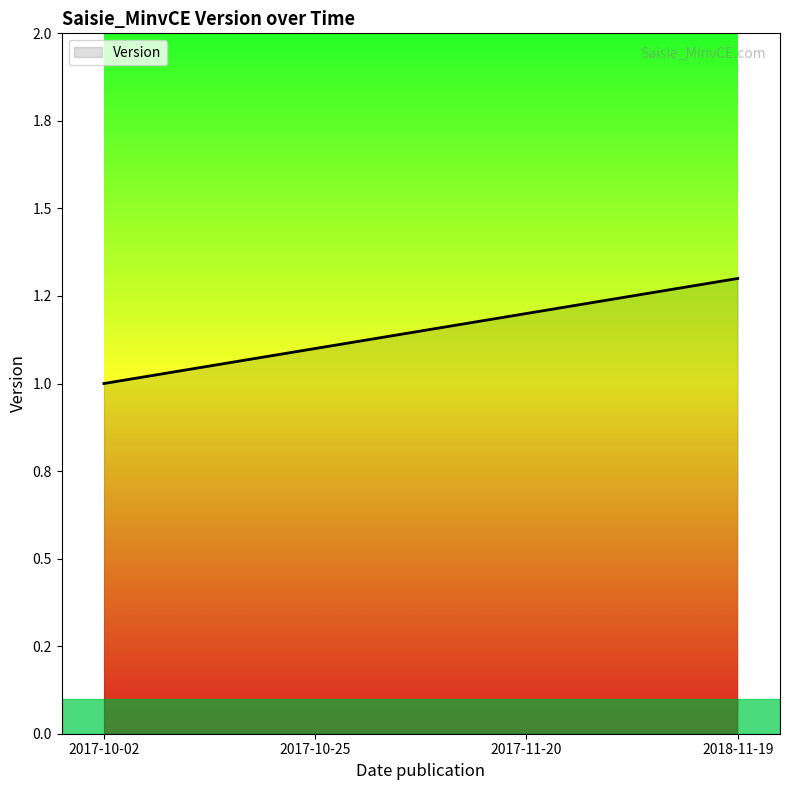

What is the difference between the maximum and minimum values?

0.3